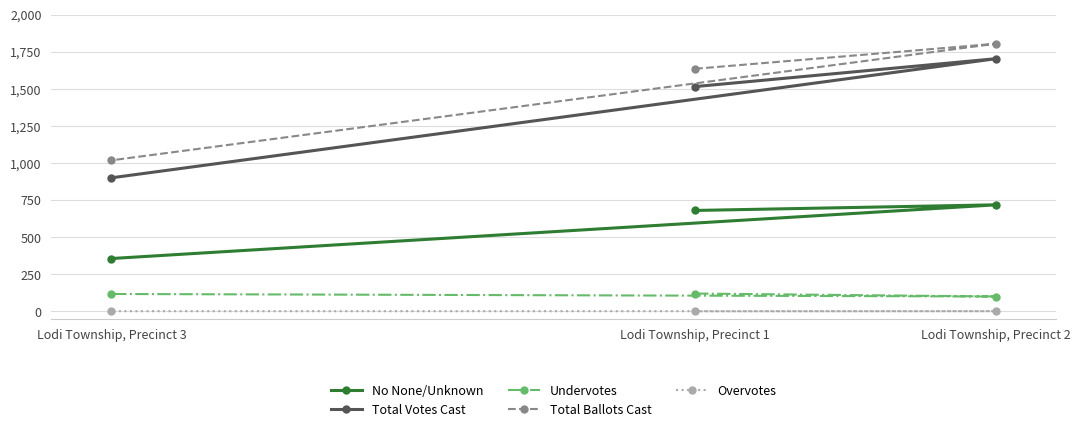

Which category has the highest value in the Total Ballots Cast series?

Lodi Township, Precinct 2